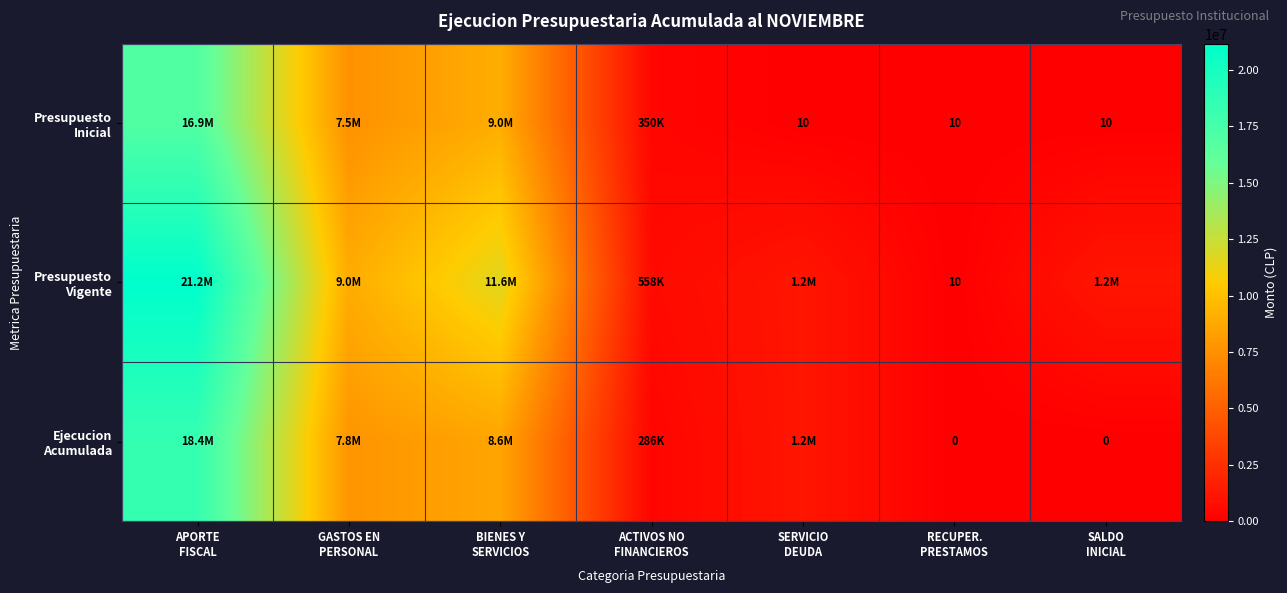

What is the difference between the highest and lowest values at APORTE
FISCAL?

4284325